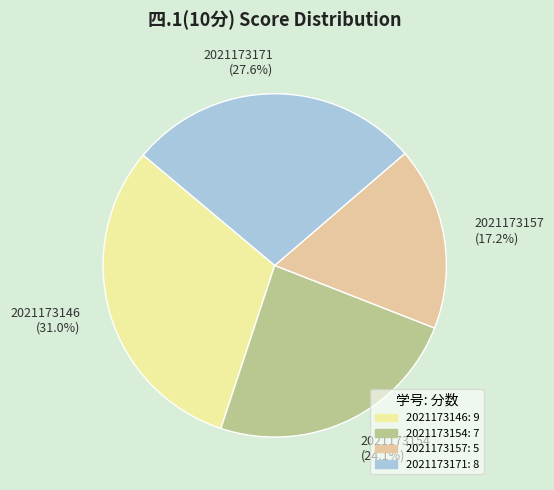

Is the sum of 2021173146 (31.0%) and 2021173157 (17.2%) greater than half?

No